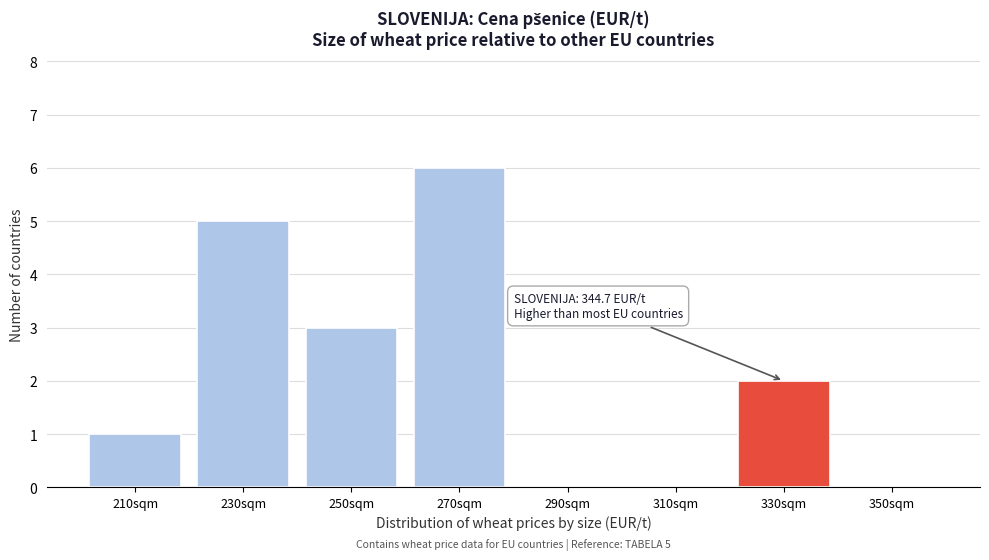

Reading left to right, extract all data points from this chart.

210sqm=1	230sqm=5	250sqm=3	270sqm=6	290sqm=0	310sqm=0	330sqm=2	350sqm=0